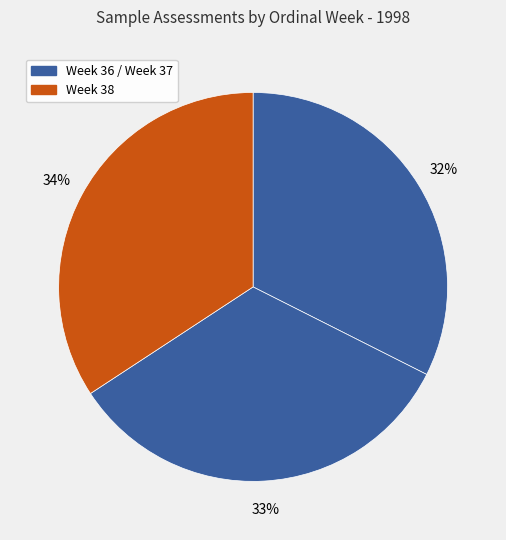

Is there any slice that represents more than half of the pie?

No